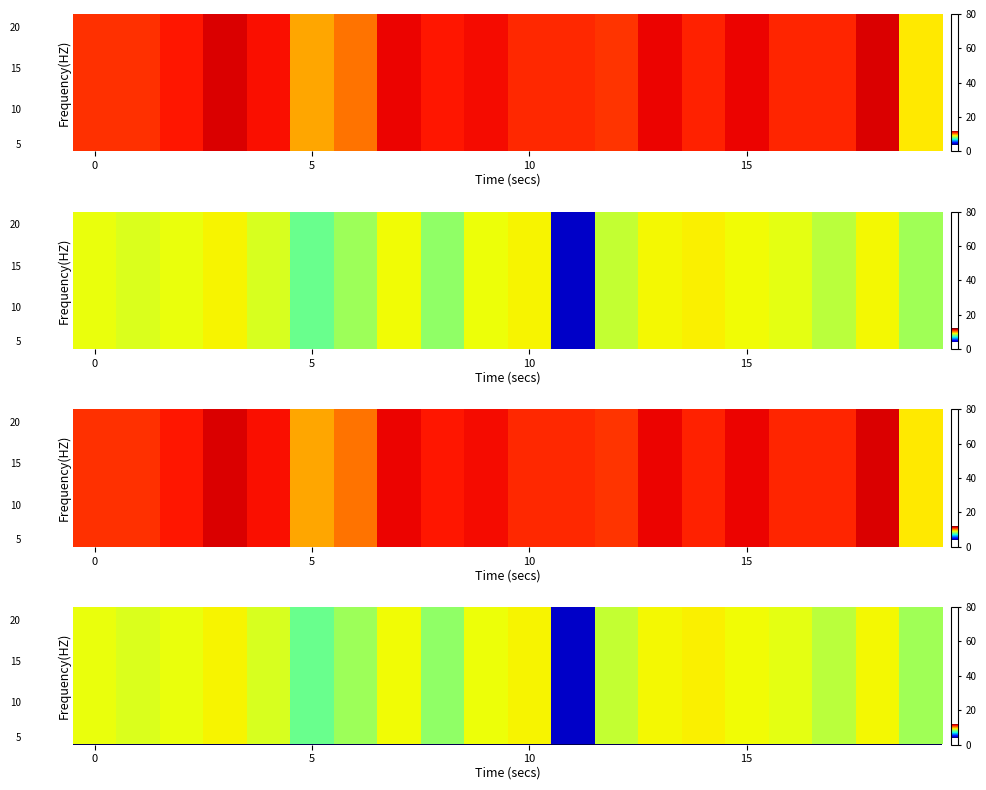

At which label is the value closest to 6?

11